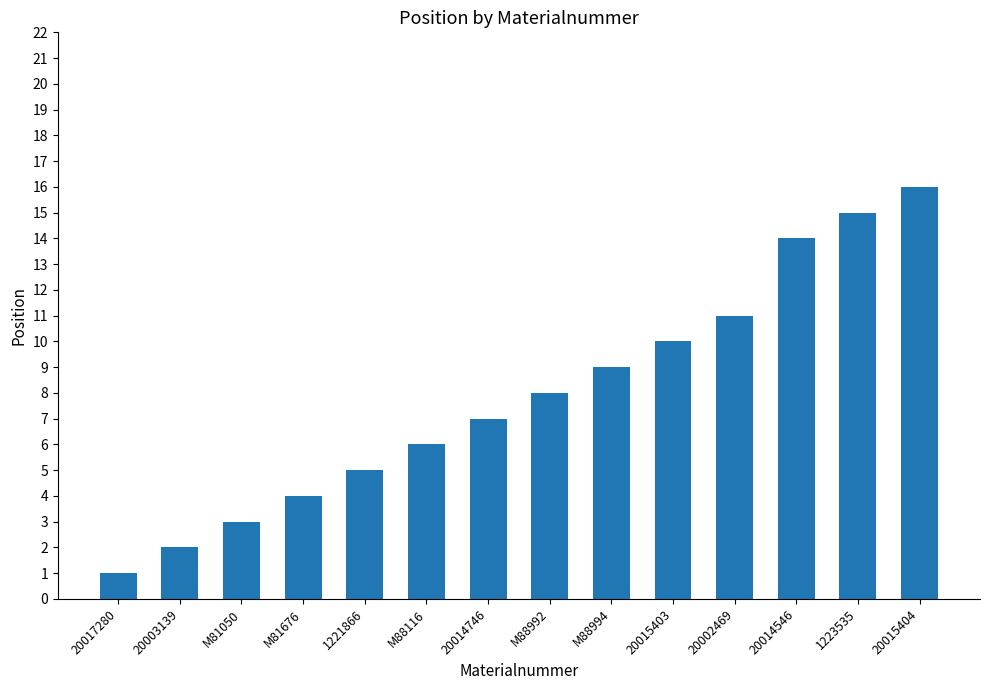

At which category does the chart reach its peak across all series?

20015404